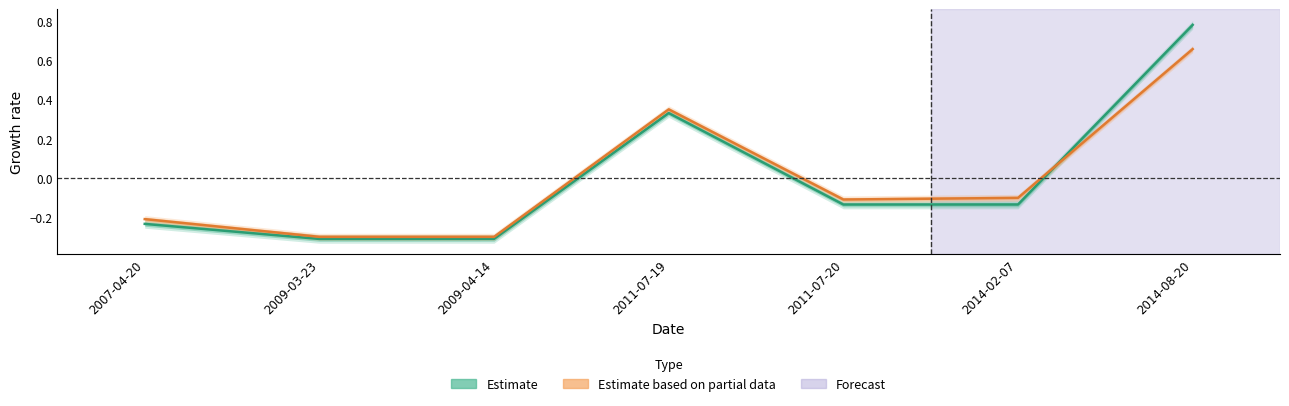

Where is the first local maximum for Estimate?

2011-07-19